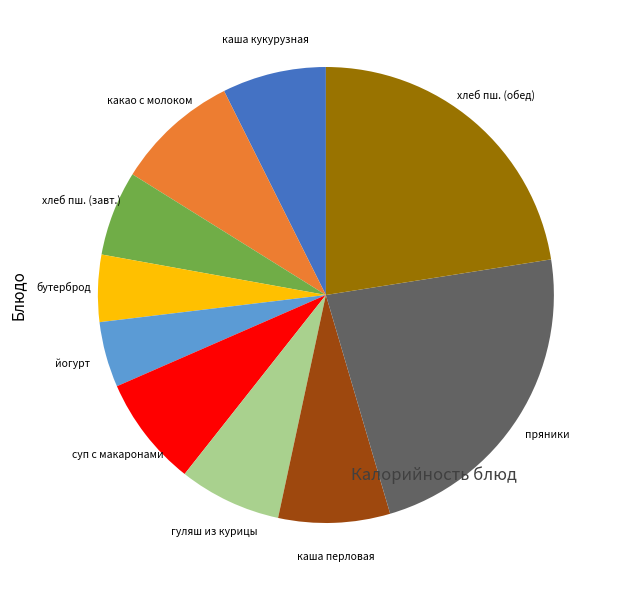

Is there any slice that represents more than half of the pie?

No